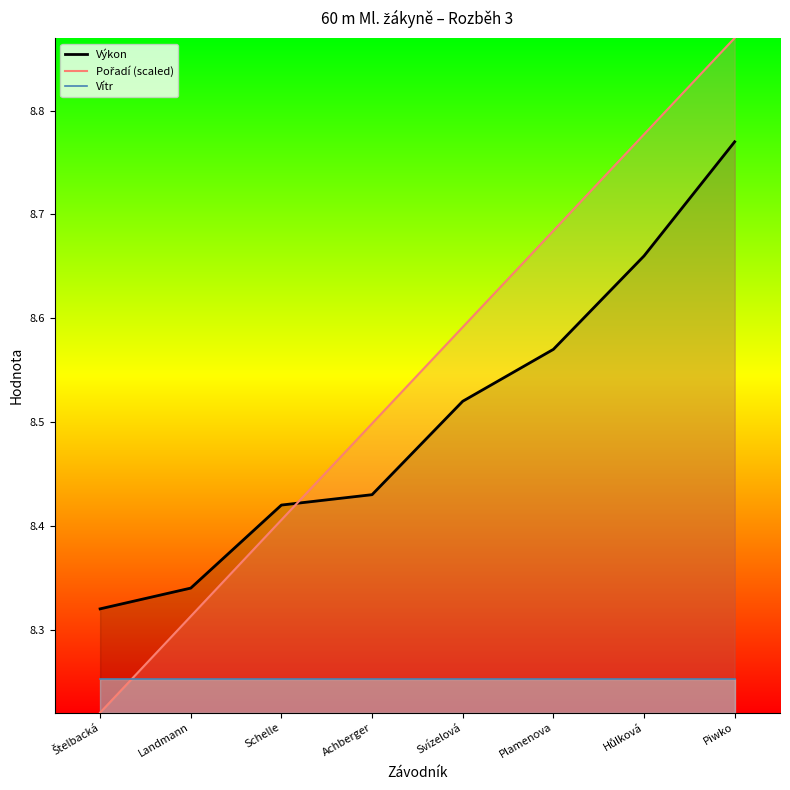

At which category is the sum across all series the highest?

Piwko